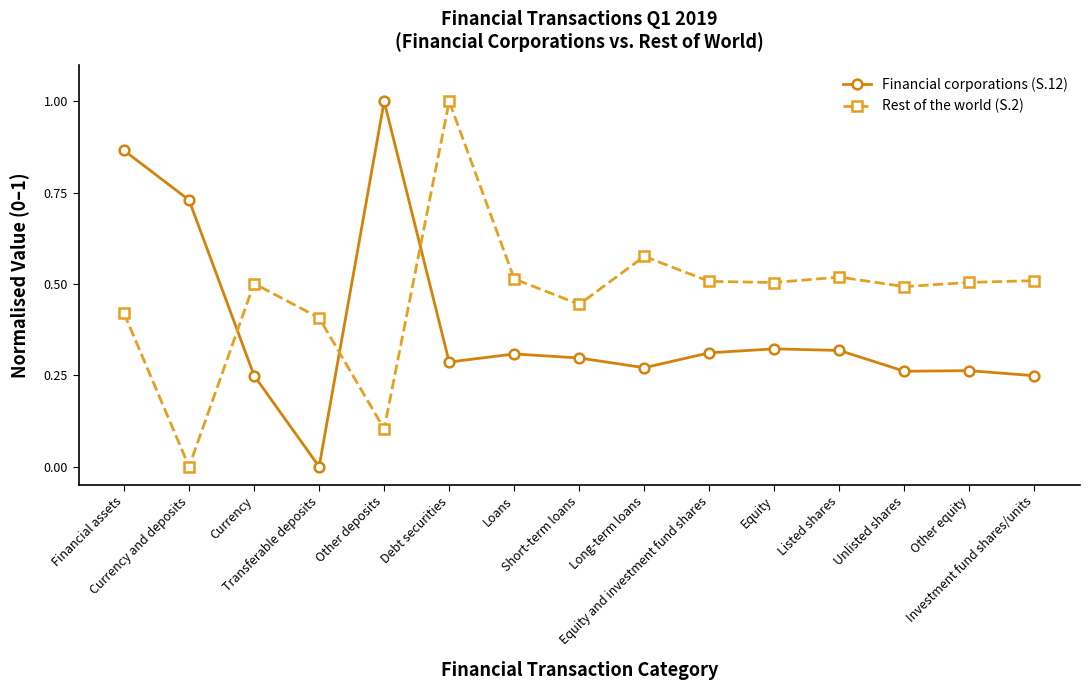

Which series ends up on top after the final intersection of Rest of the world (S.2) and Financial corporations (S.12)?

Rest of the world (S.2)